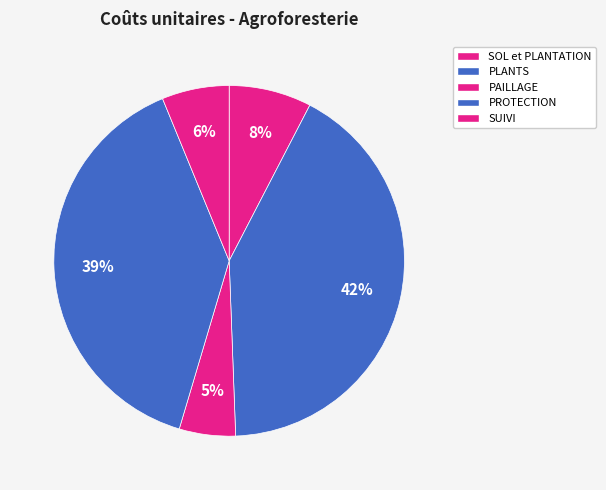

How many segments does this pie chart have?

5